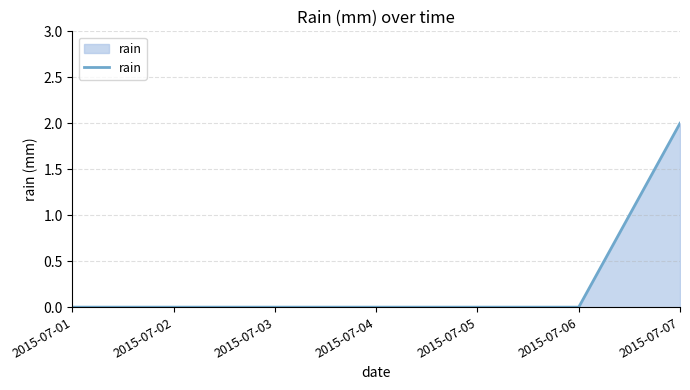

Which has a higher value, 2015-07-06 or 2015-07-07?

2015-07-07